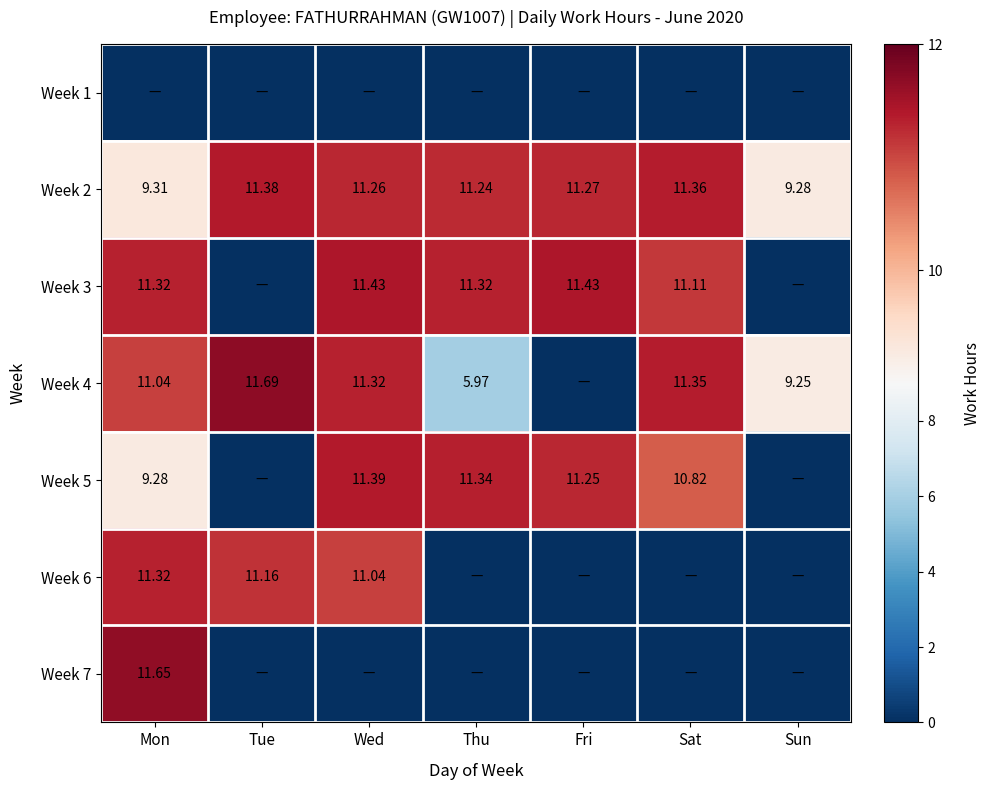

List the labels in order of Week 2 value, smallest first.

Sun, Mon, Thu, Wed, Fri, Sat, Tue